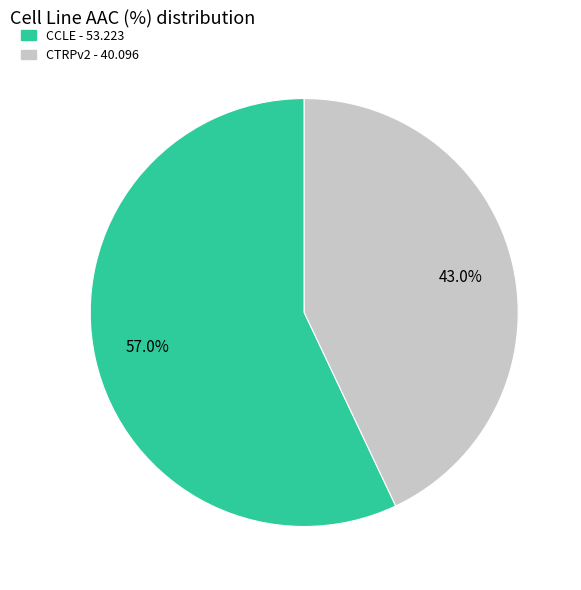

To the nearest percent, what is the combined percentage of CTRPv2 and CCLE?

100%